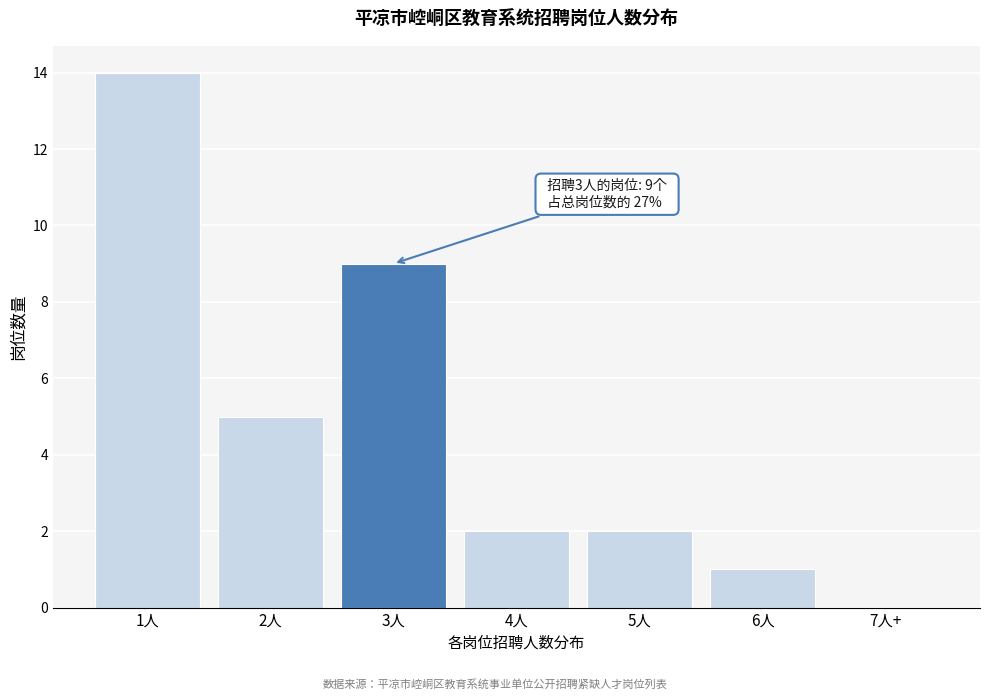

Reading left to right, transcribe all the data shown in this chart.

1人=14	2人=5	3人=9	4人=2	5人=2	6人=1	7人+=0